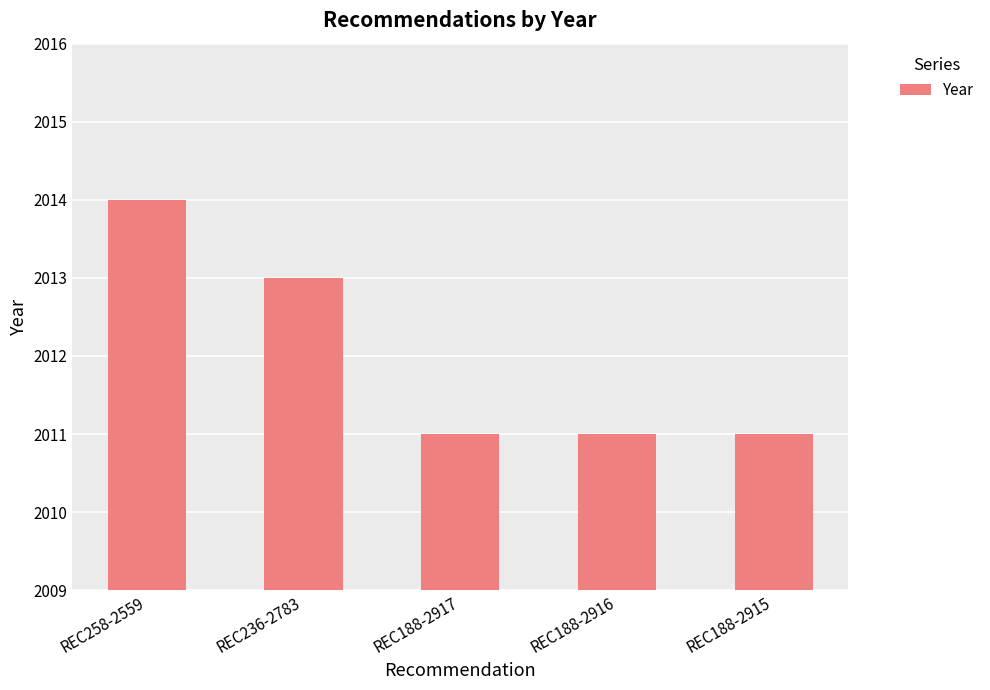

What is the greatest value displayed?

2014